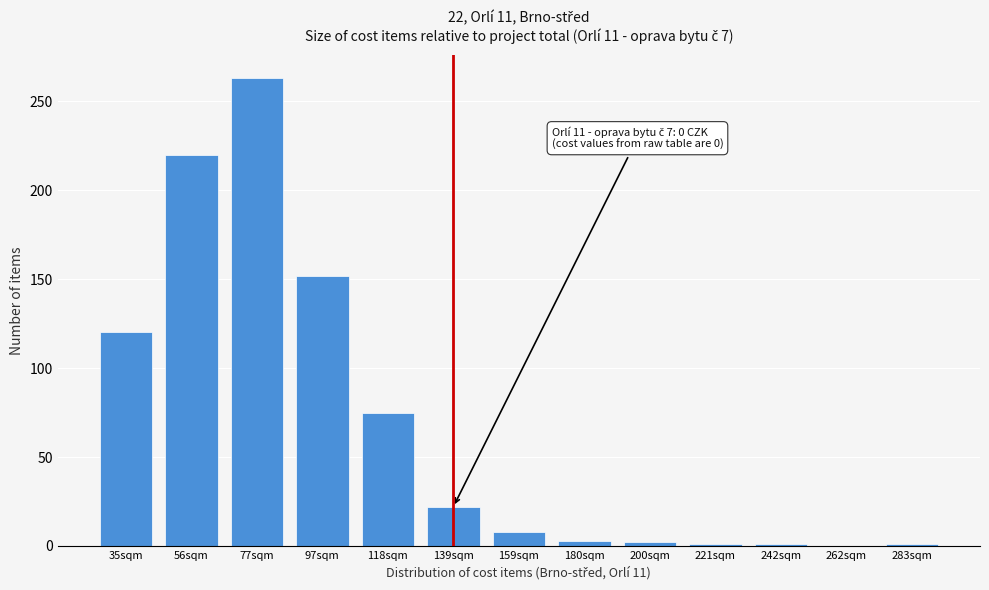

True or false: the data shows 220 at 56sqm.

True